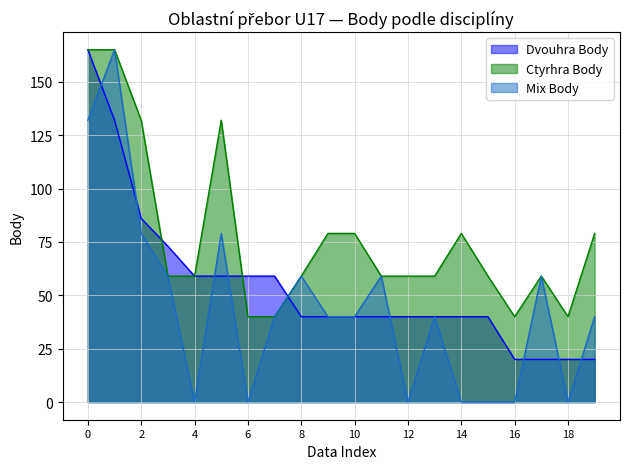

At which label does Ctyrhra Body first exceed 59?

0